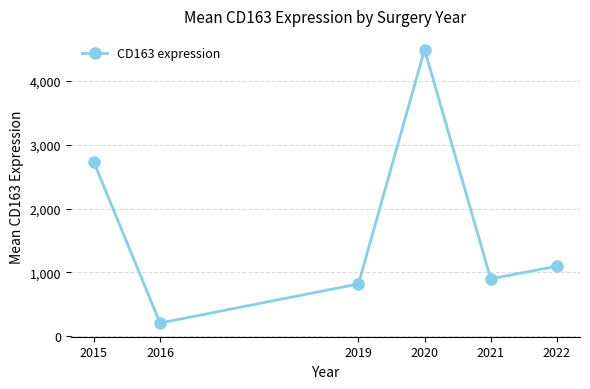

Which category has the lowest value across all series?

2016